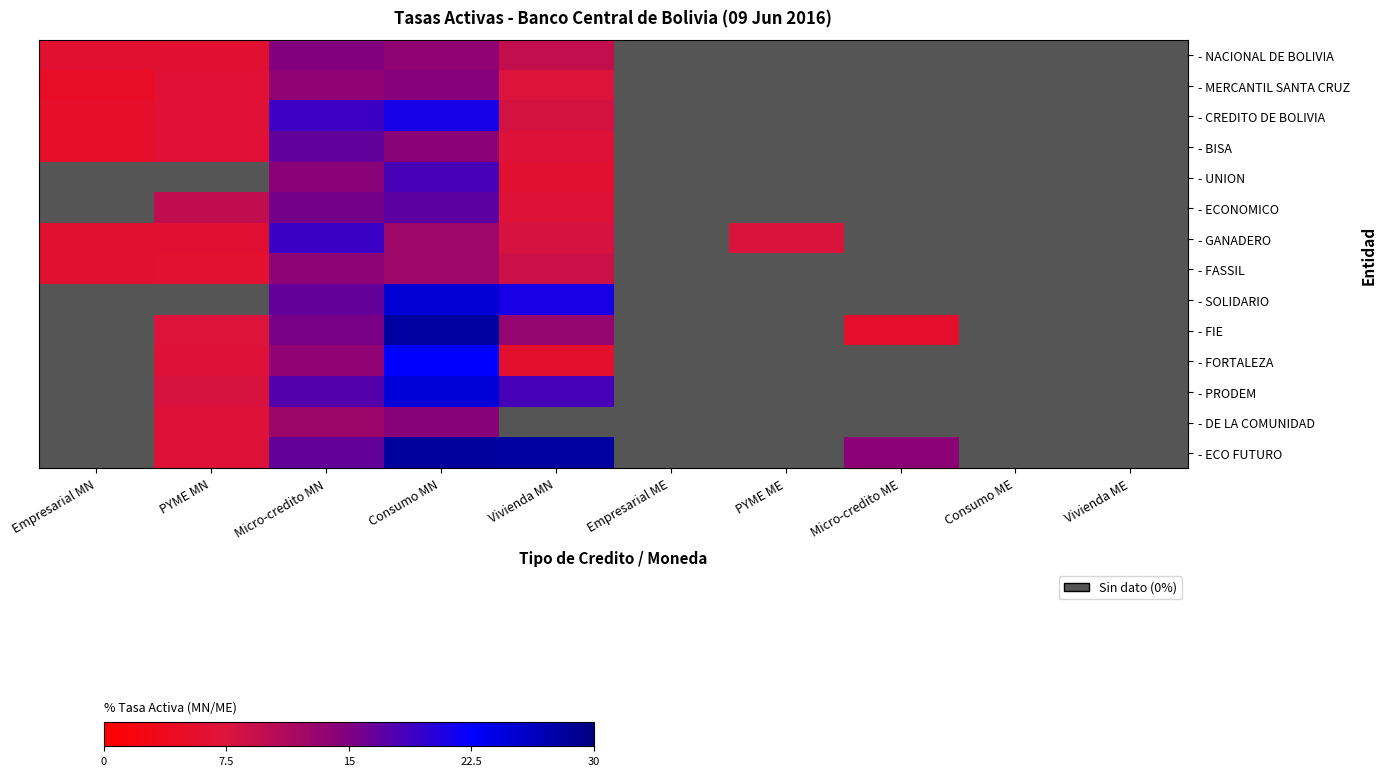

What is the approximate value of - FORTALEZA at Micro-credito MN?

13.8